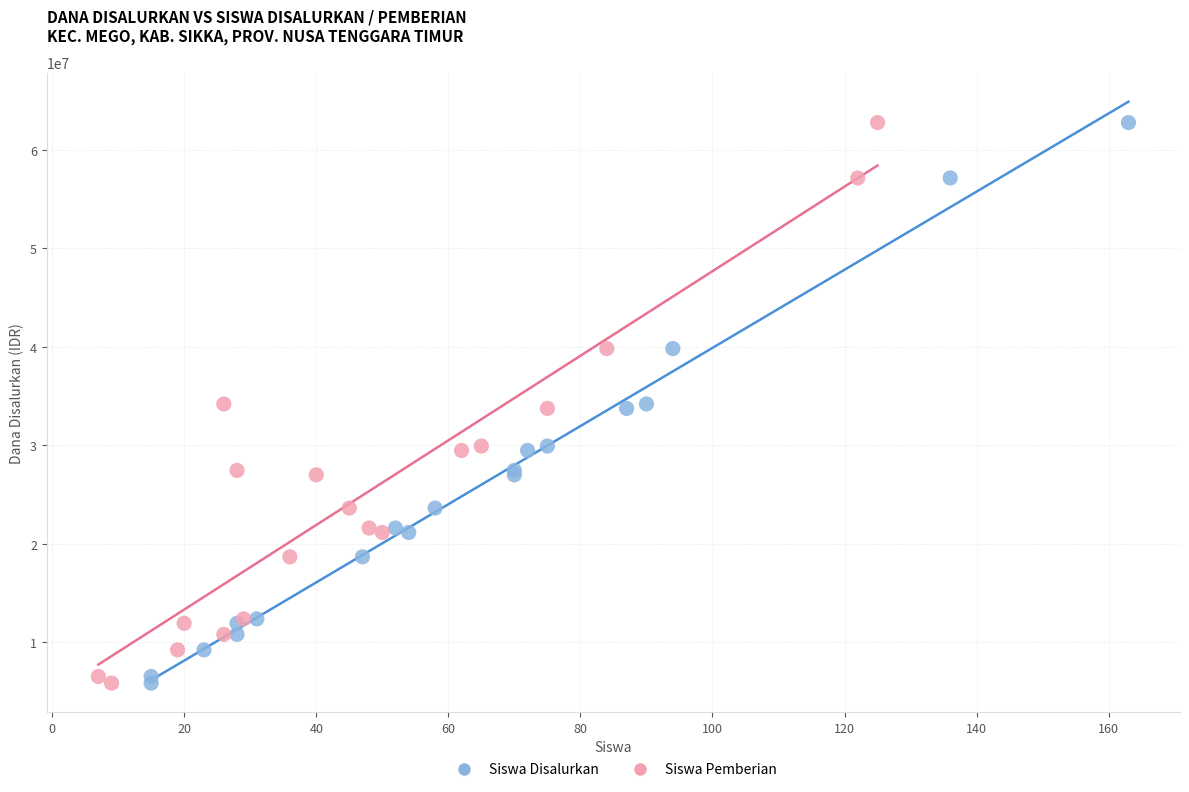

What are all the series names shown in the legend?

Siswa Disalurkan, Siswa Pemberian